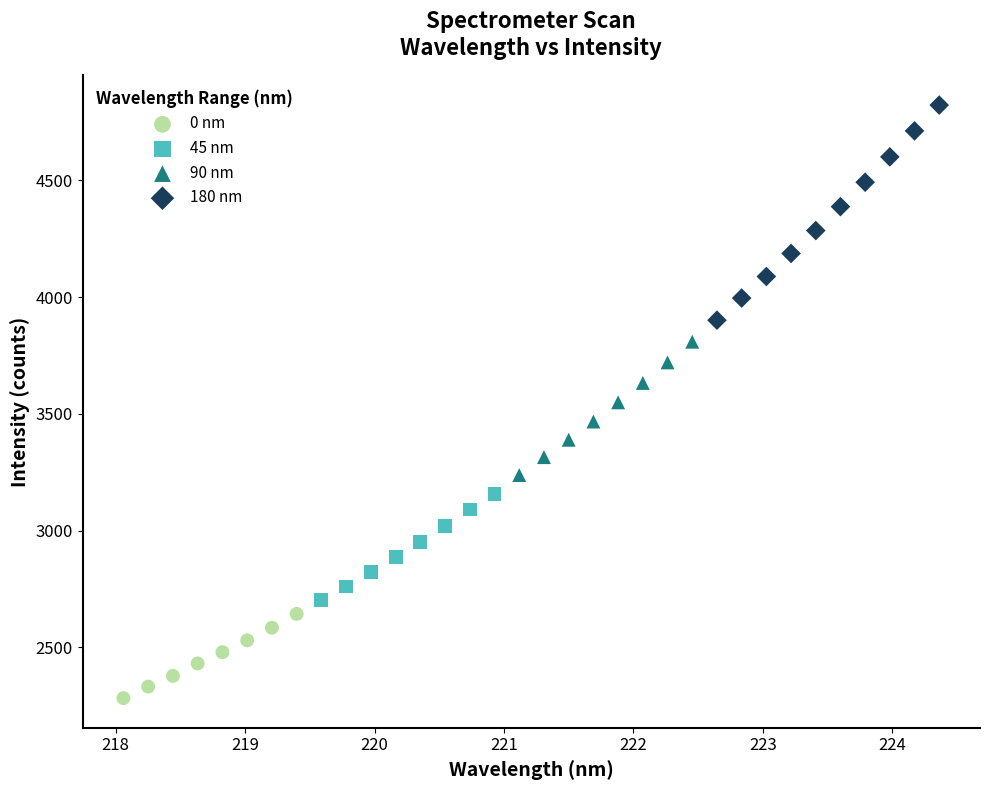

Which series reaches the maximum Y coordinate?

180 nm